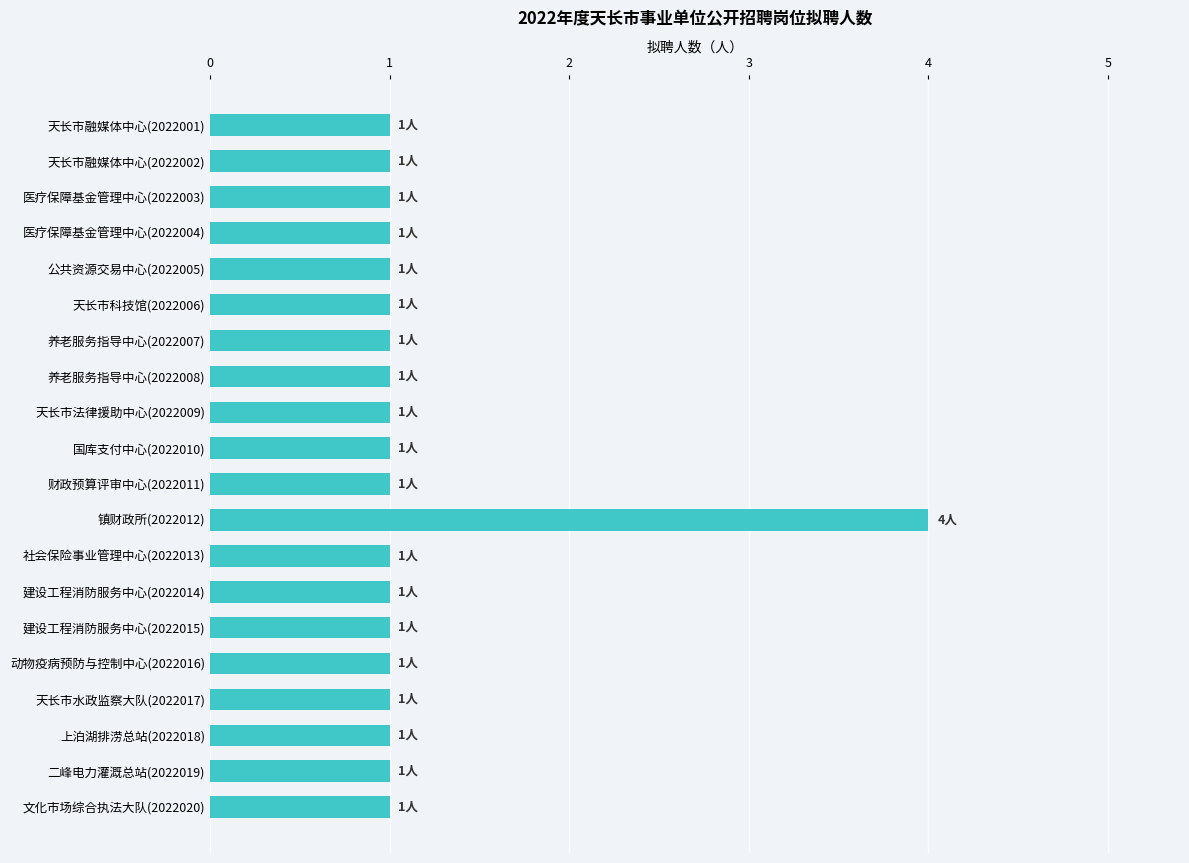

What position from the bottom is 公共资源交易中心(2022005)?

16